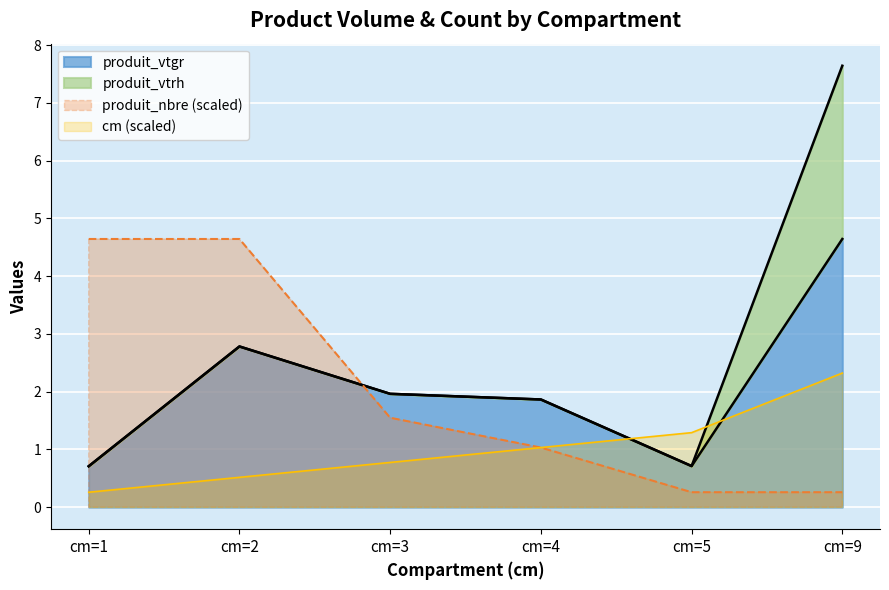

Does the chart display data point markers on the line(s)?

No